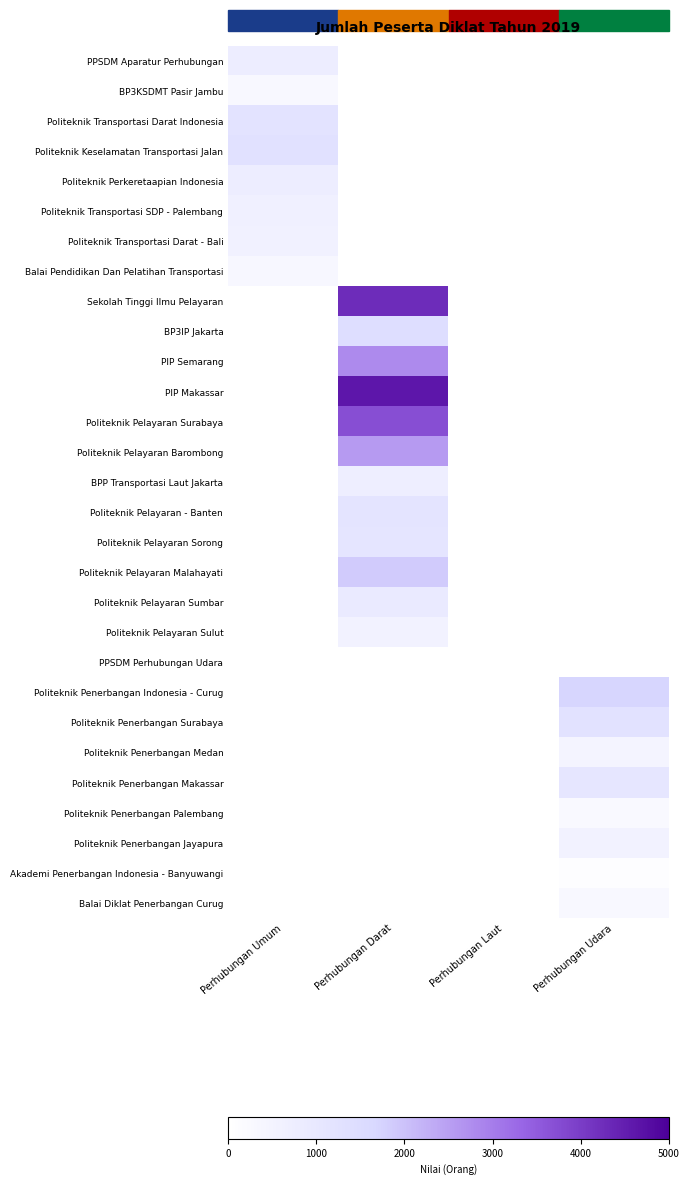

Which category has the lowest value in the Politeknik Transportasi SDP - Palembang series?

Perhubungan Umum